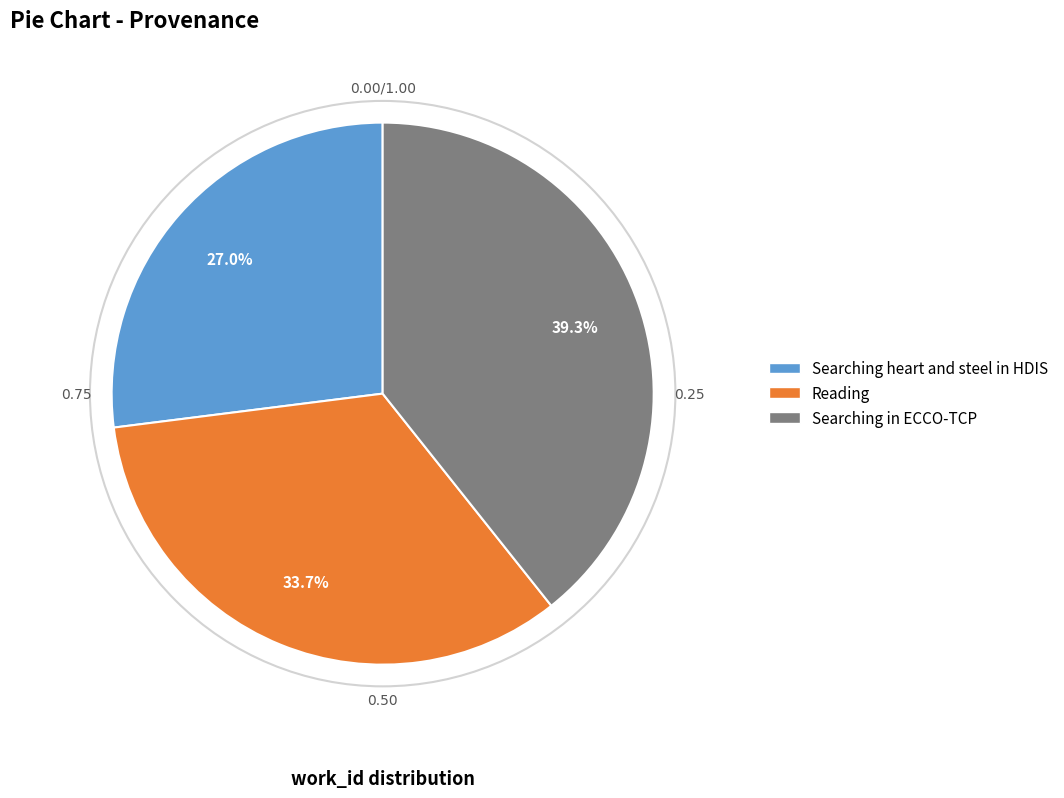

Is it true that Searching in ECCO-TCP is 26% of the pie?

False